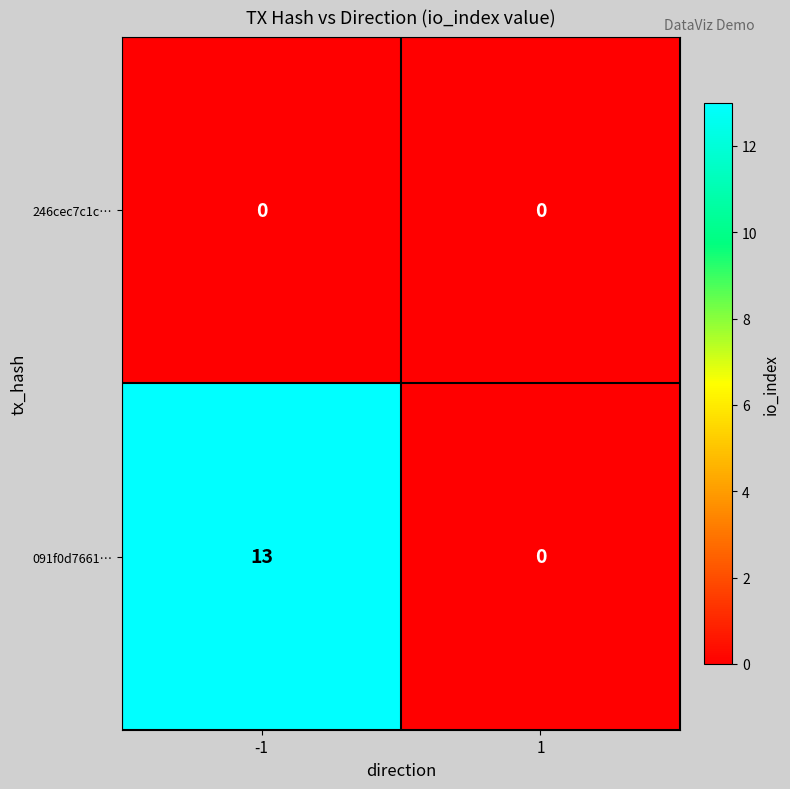

Which series has the largest total across all categories?

091f0d7661…